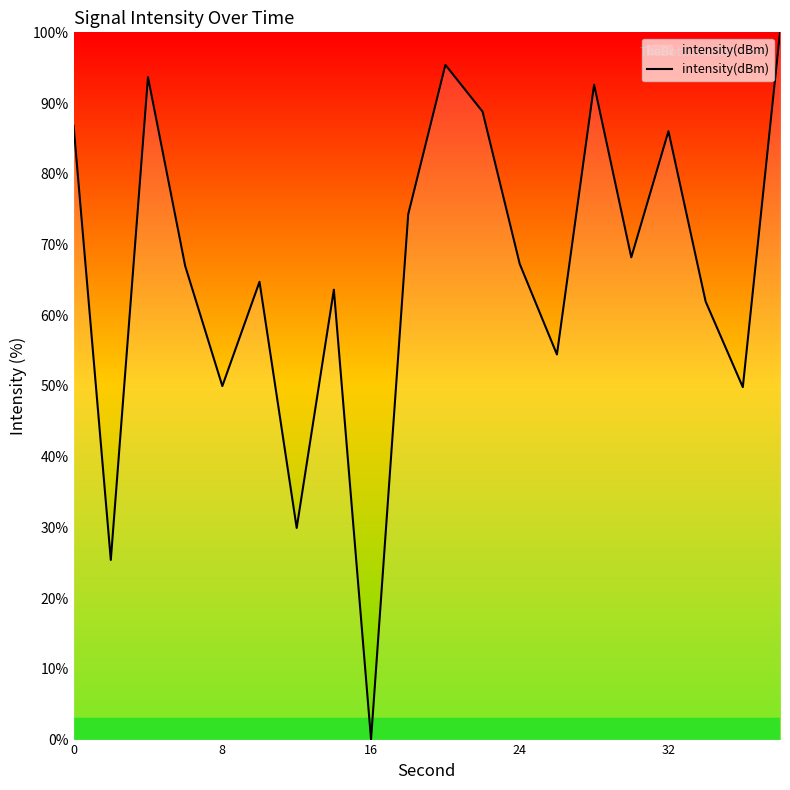

What is the maximum value shown in the chart?

100.0